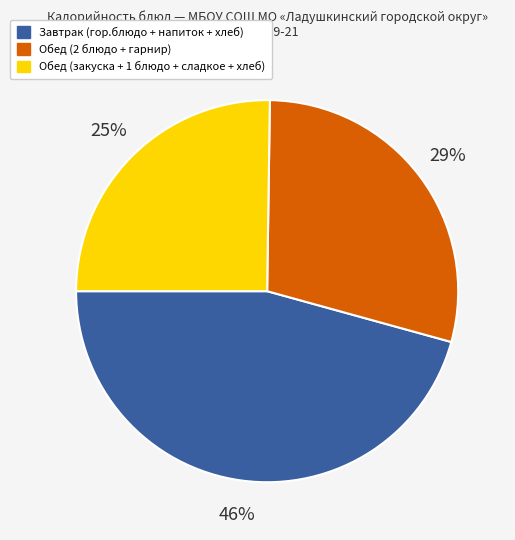

How many segments does this pie chart have?

3